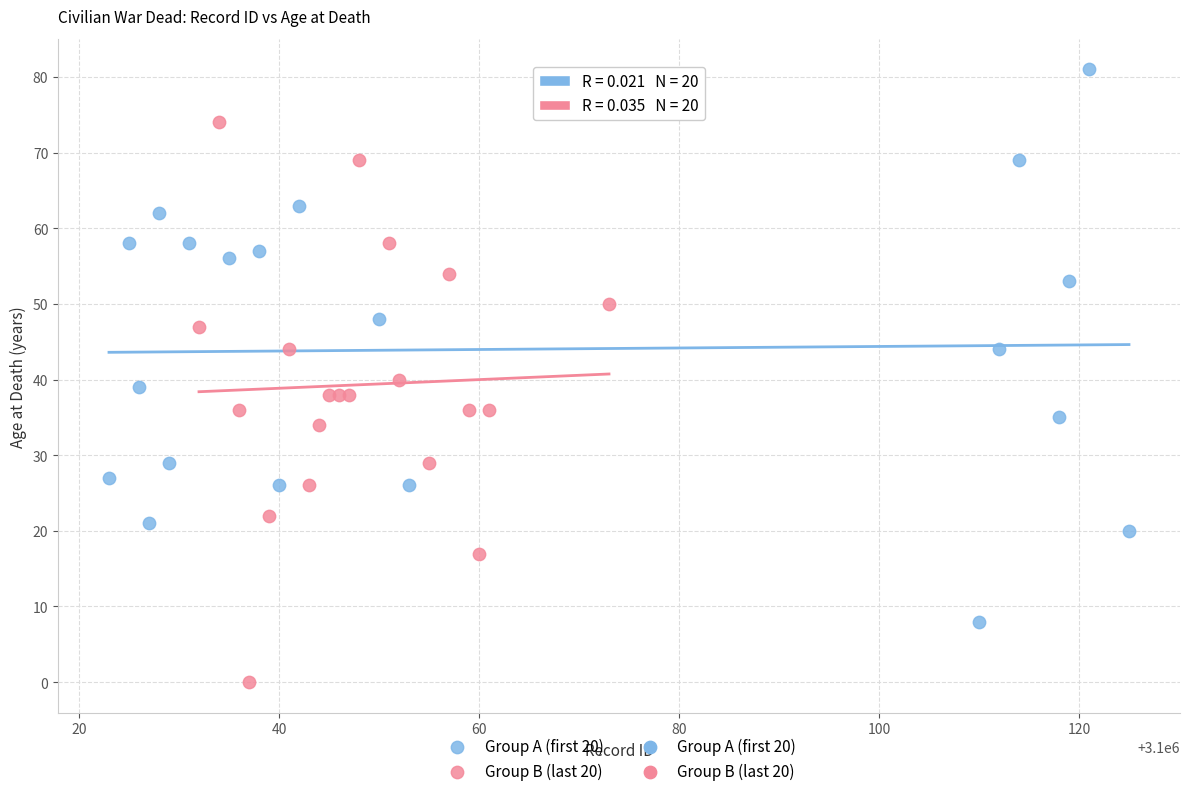

Which series reaches the maximum Y coordinate?

Group A (first 20)